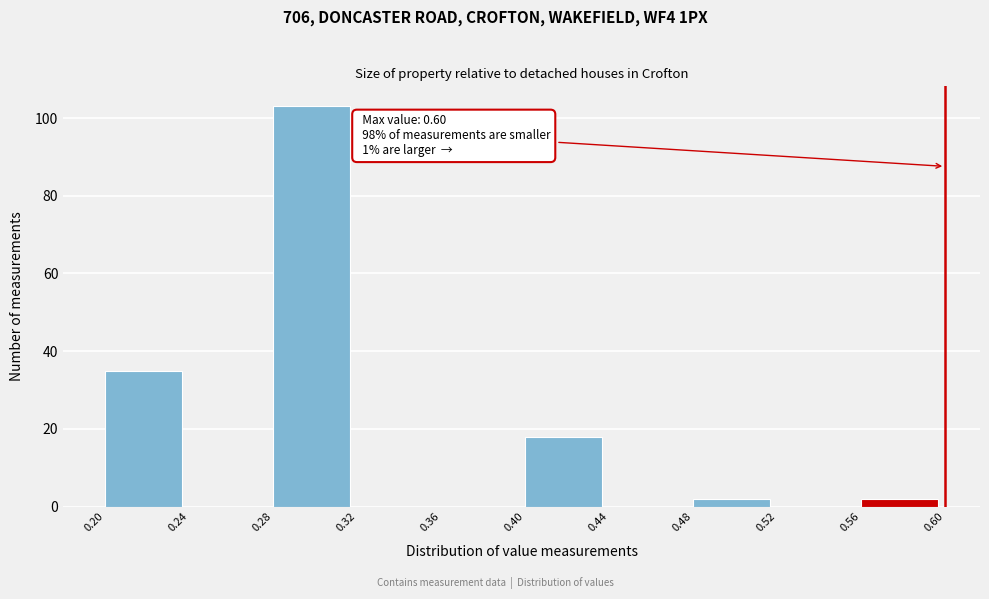

Which range on the x-axis has the tallest bar?

0.28 to 0.32